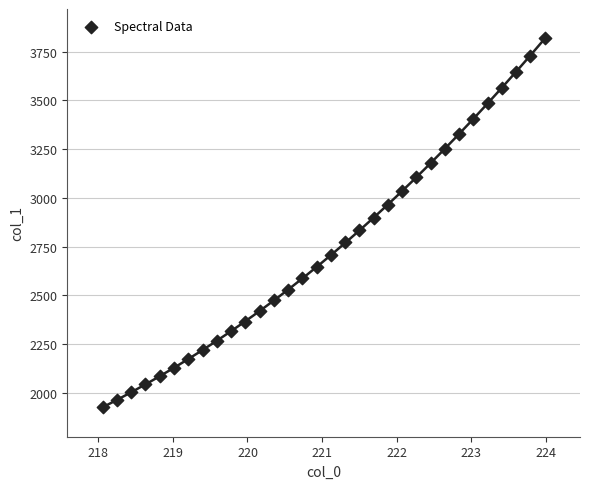

What is the range of Y values (max minus min)?

1893.1